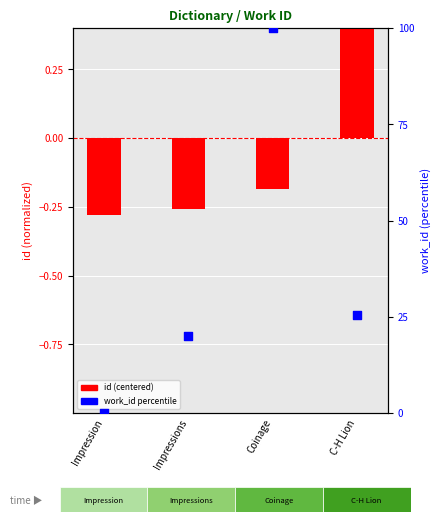

At which category is the sum across all series the highest?

Coinage